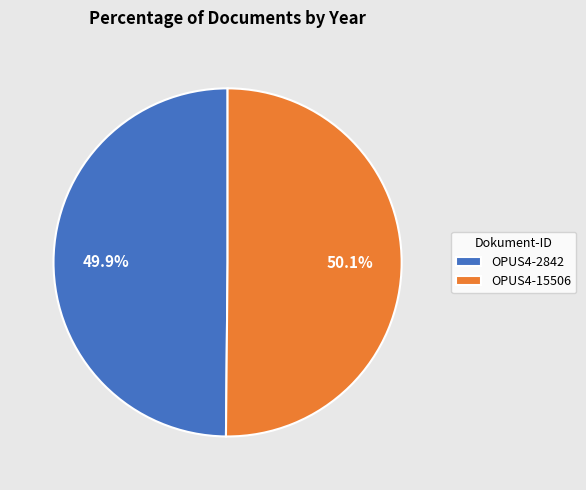

True or false: OPUS4-2842 accounts for 43% of the total.

False